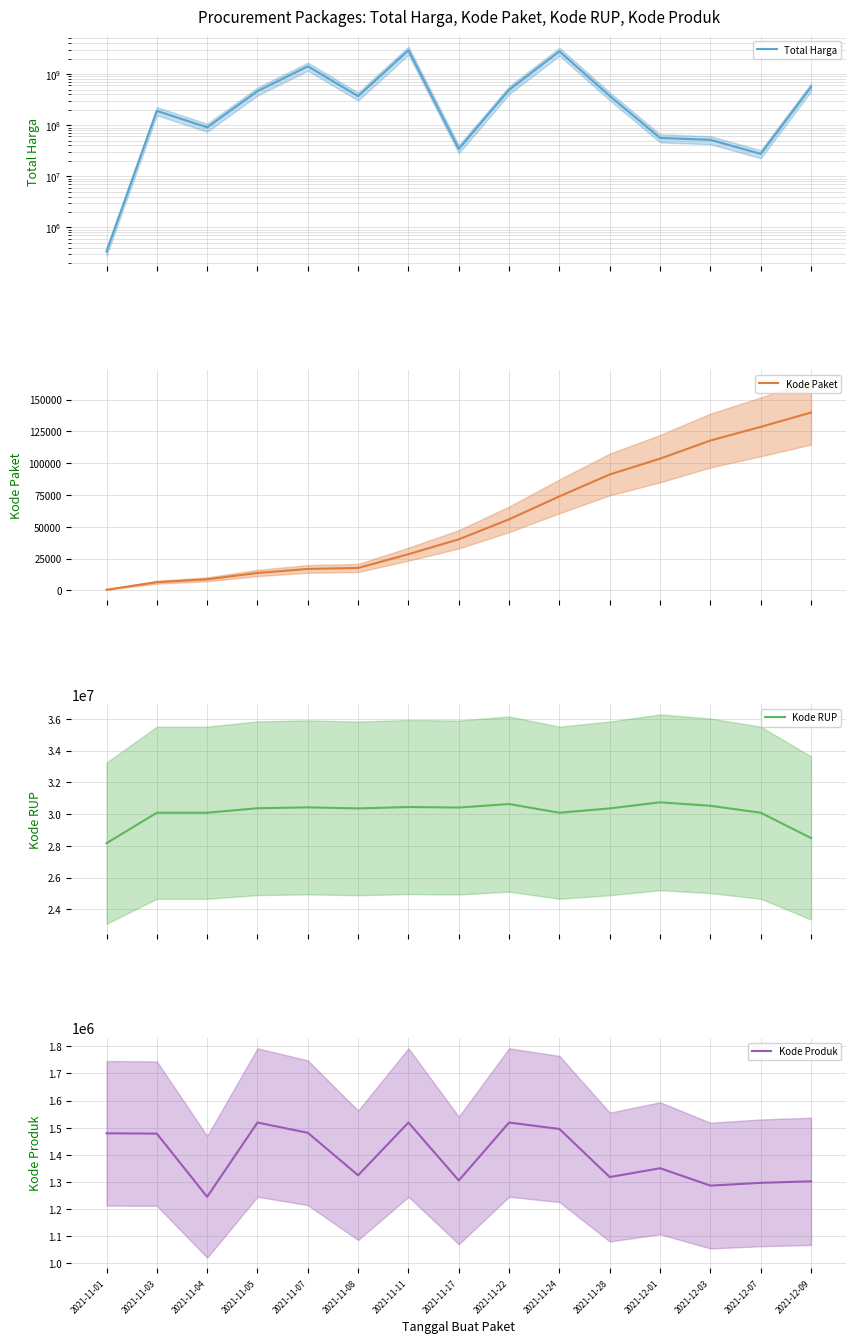

In Kode Produk, how many points are higher than both neighbors (excluding endpoints)?

4